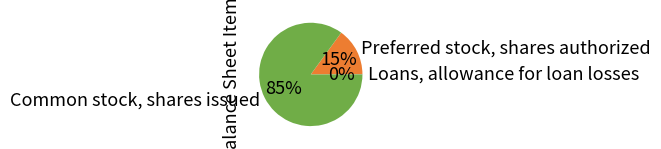

To the nearest percent, what is the average slice percentage?

33%